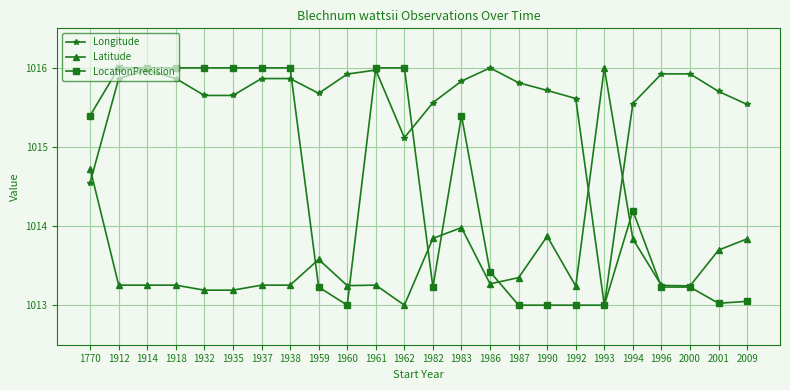

What is the difference between the highest and lowest values at 1937?

2.7